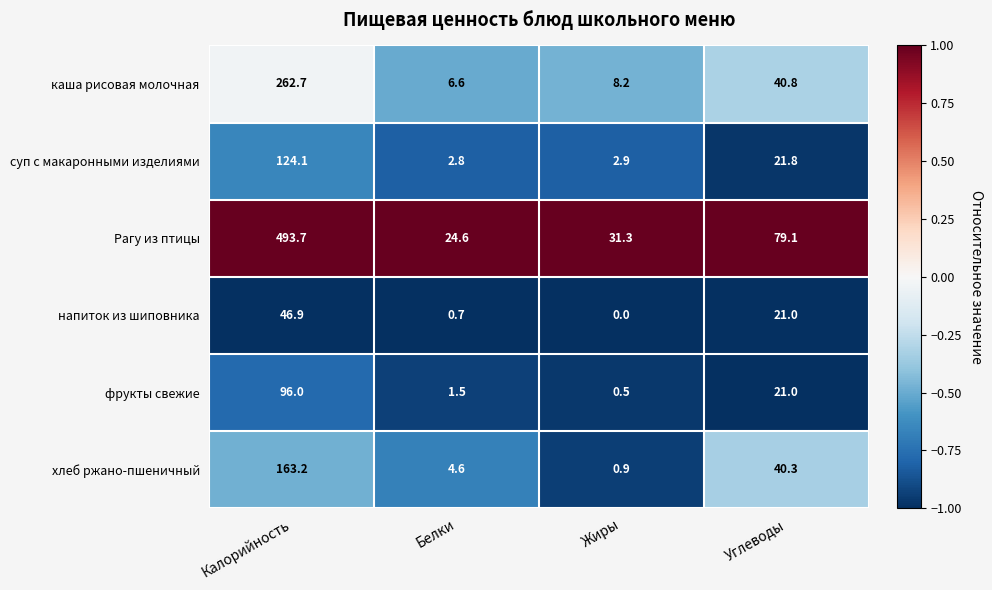

Which series changed the most between Жиры and Углеводы?

Рагу из птицы